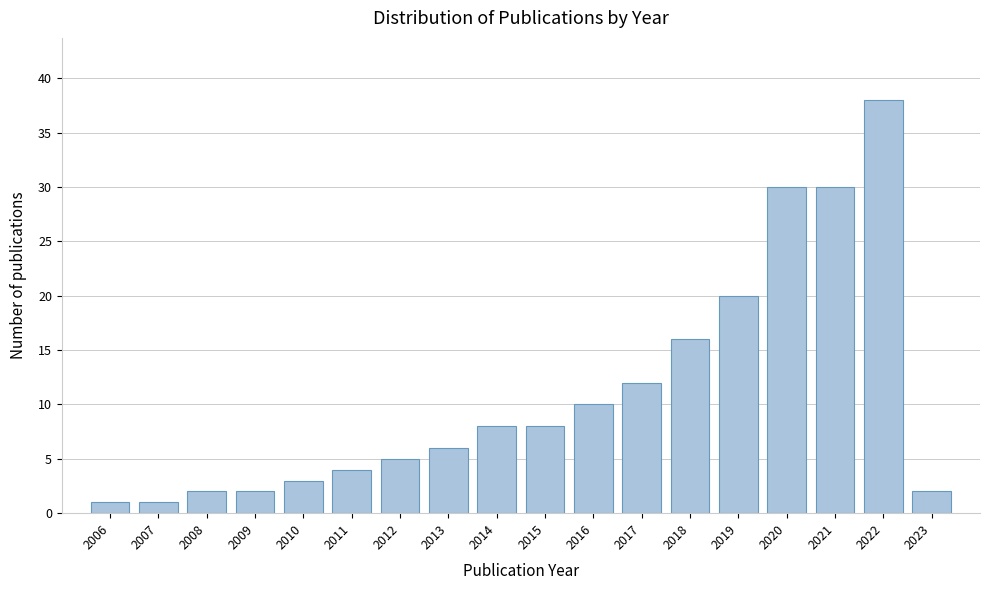

Reading left to right, list all the values displayed in this chart.

2006=1	2007=1	2008=2	2009=2	2010=3	2011=4	2012=5	2013=6	2014=8	2015=8	2016=10	2017=12	2018=16	2019=20	2020=30	2021=30	2022=38	2023=2